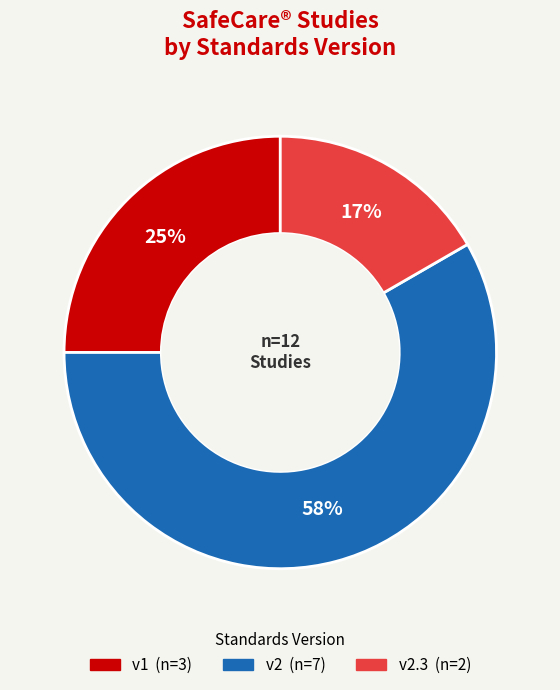

Is there any slice that represents more than half of the pie?

Yes